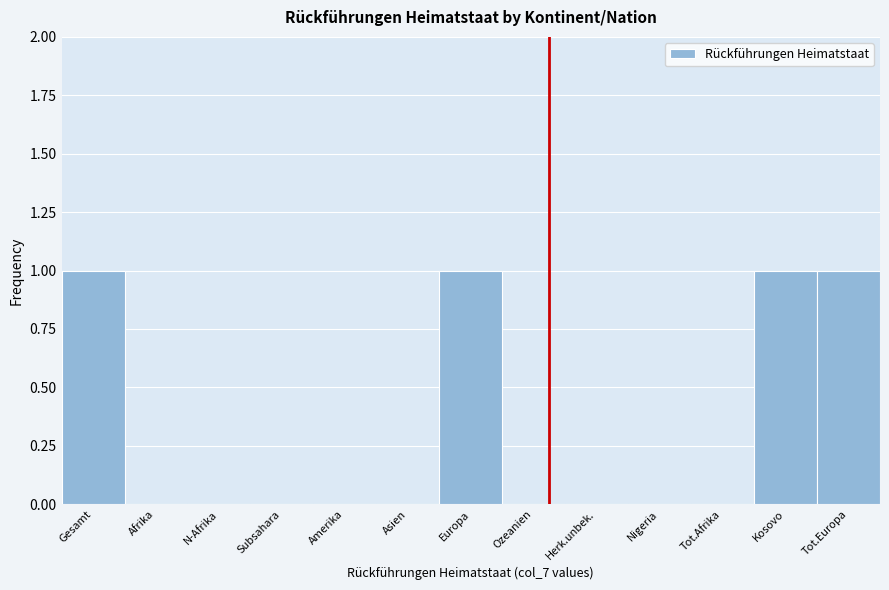

Reading left to right, list all the values displayed in this chart.

Gesamt=1	Afrika=0	N-Afrika=0	Subsahara=0	Amerika=0	Asien=0	Europa=1	Ozeanien=0	Herk.unbek.=0	Nigeria=0	Tot.Afrika=0	Kosovo=1	Tot.Europa=1